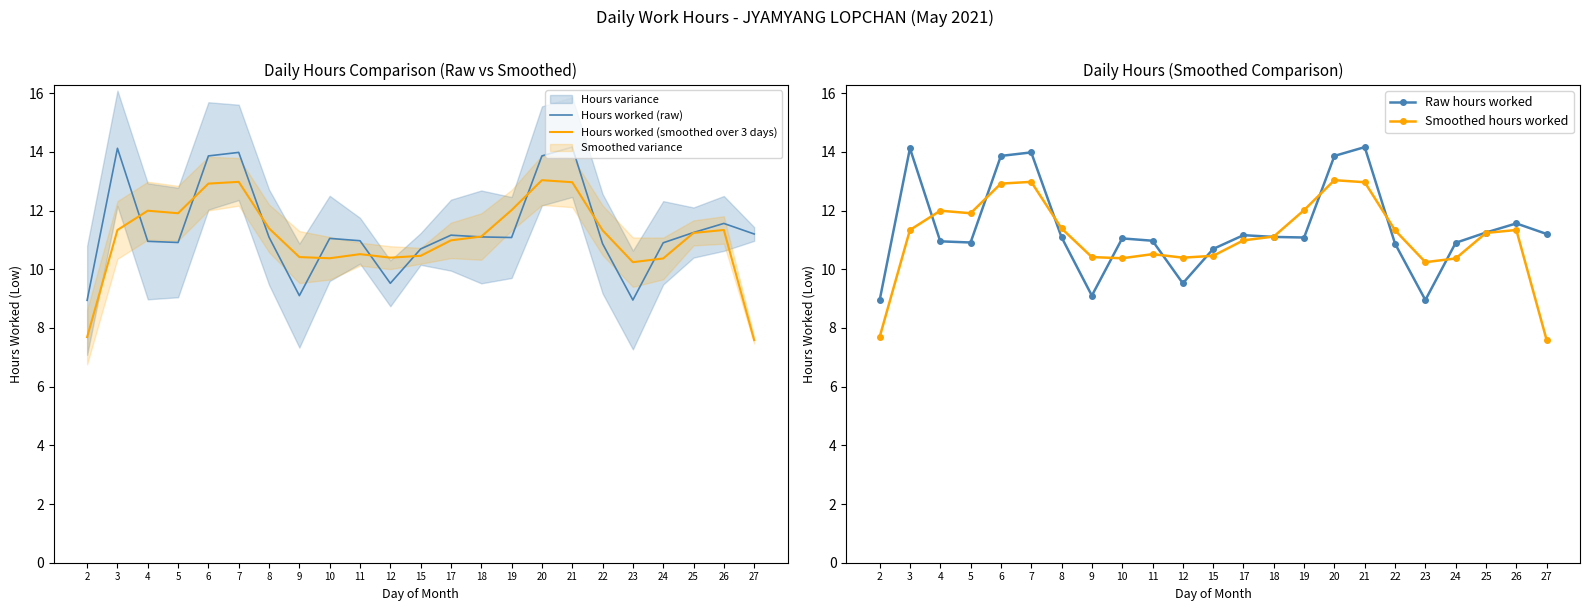

True or false: Hours worked (smoothed over 3 days) has more than 2 interior local peaks.

True